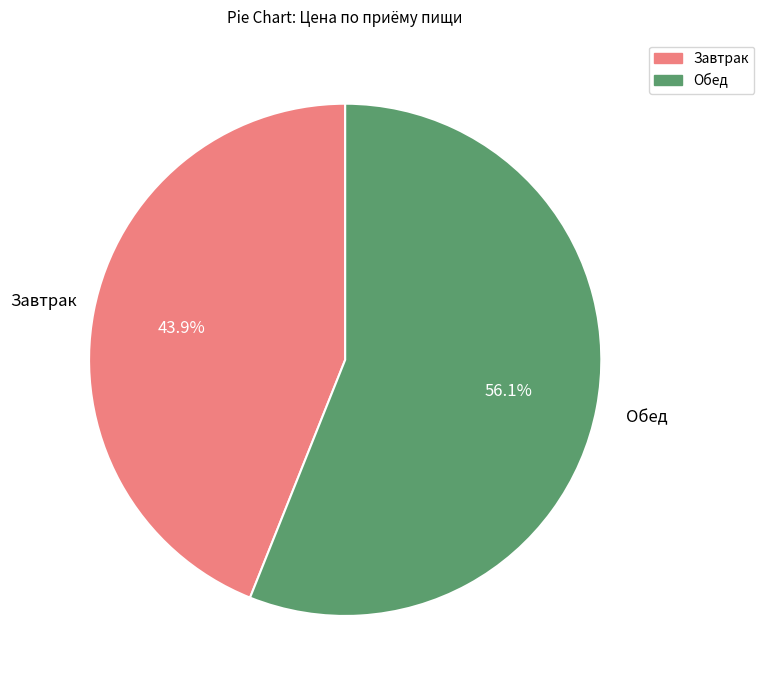

Count the number of slices in the pie.

2